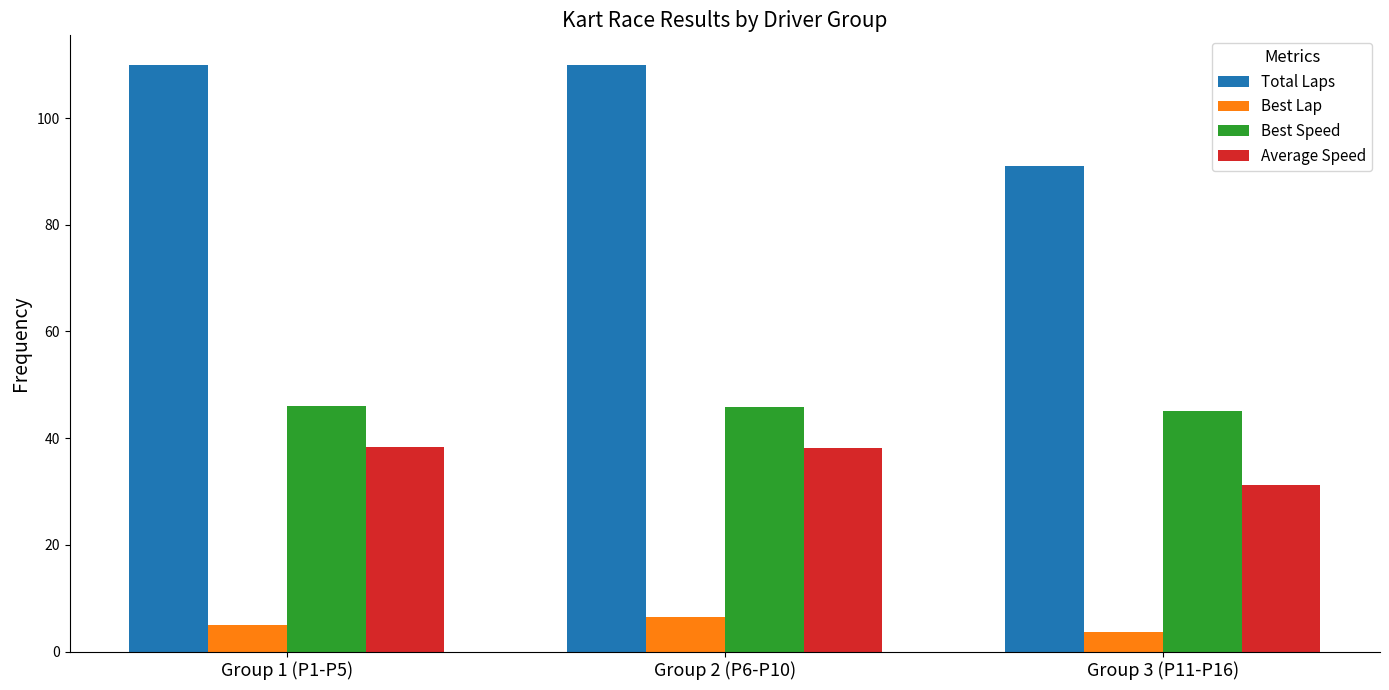

What is the maximum value shown in the chart?

110.0